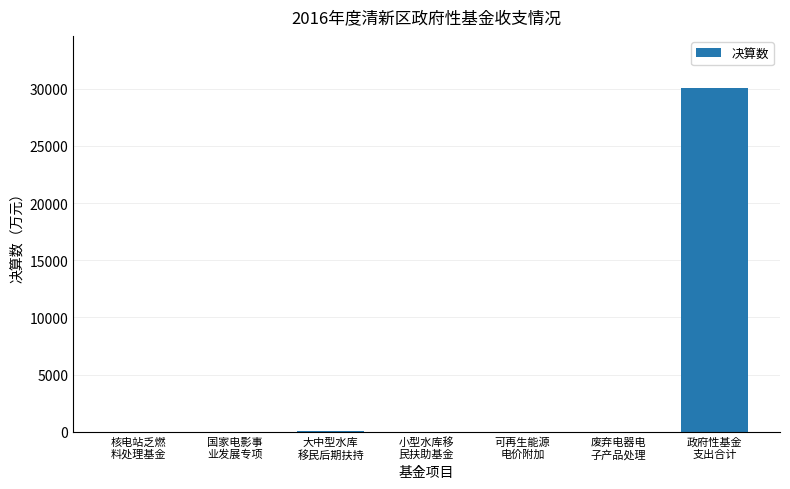

What is the average value?

4315